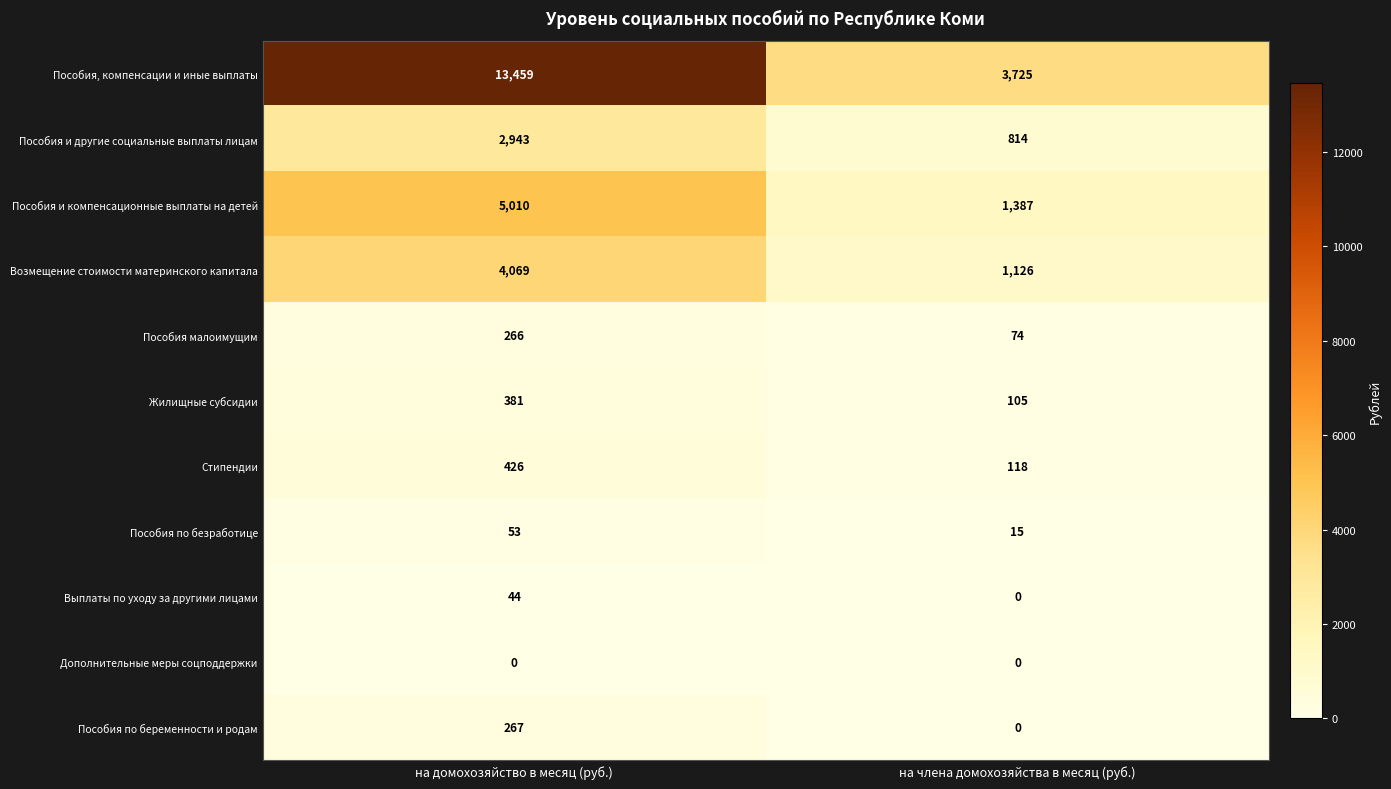

At which label is Возмещение стоимости материнского капитала closest to 2597?

на члена домохозяйства в месяц (руб.)